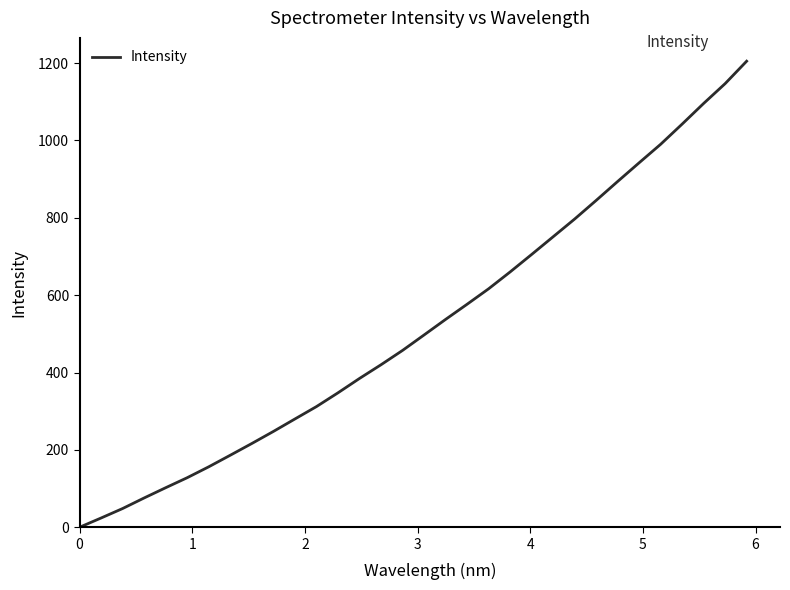

What is the greatest value displayed?

1205.0